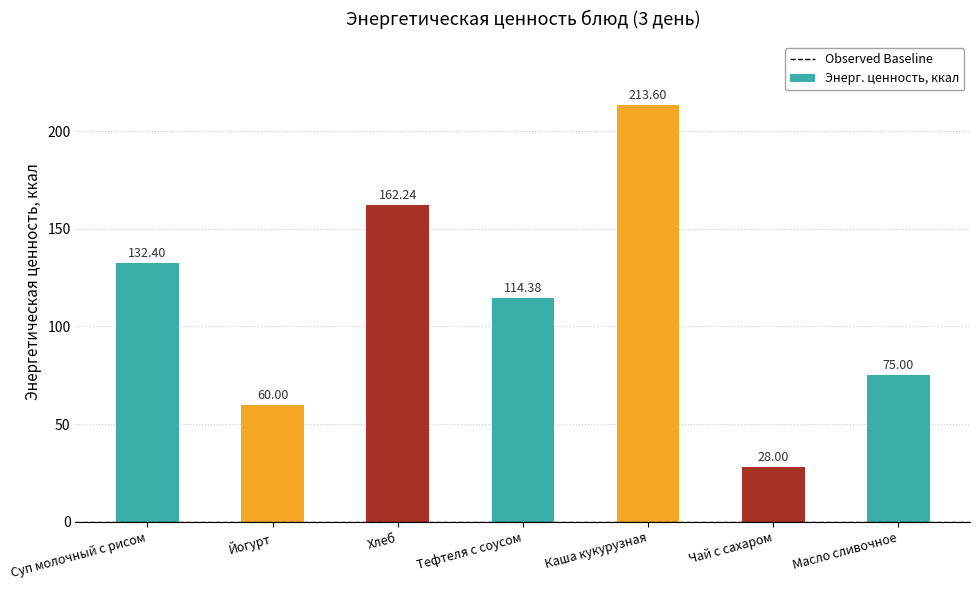

List the labels in order of value, largest first.

Каша кукурузная, Хлеб, Суп молочный с рисом, Тефтеля с соусом, Масло сливочное, Йогурт, Чай с сахаром